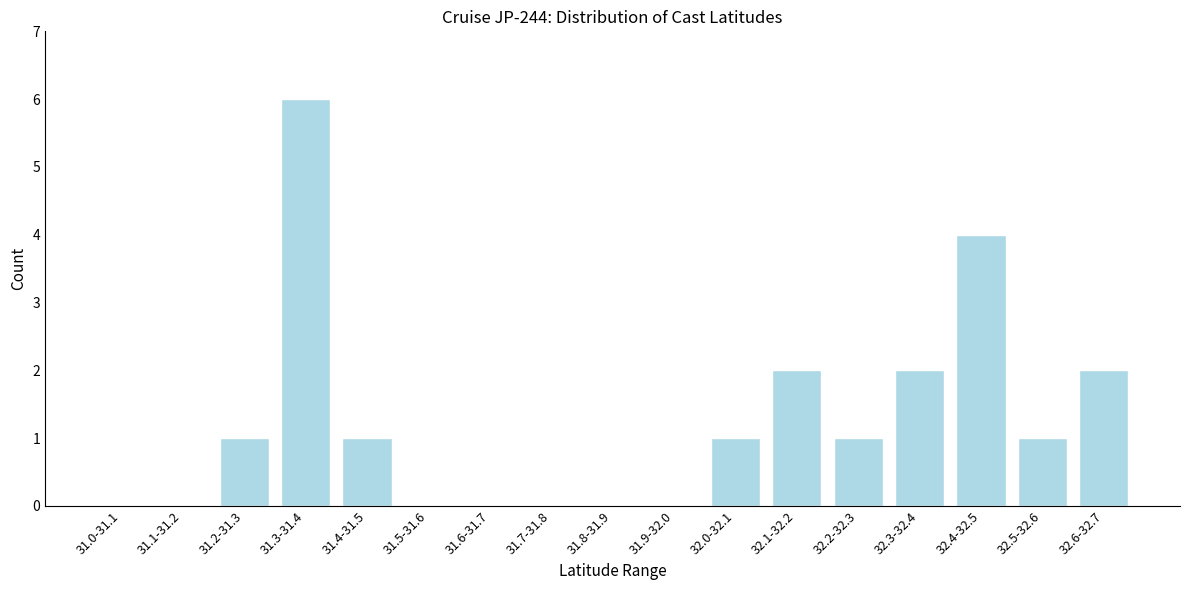

Reading left to right, extract all data points from this chart.

31.0-31.1=0	31.1-31.2=0	31.2-31.3=1	31.3-31.4=6	31.4-31.5=1	31.5-31.6=0	31.6-31.7=0	31.7-31.8=0	31.8-31.9=0	31.9-32.0=0	32.0-32.1=1	32.1-32.2=2	32.2-32.3=1	32.3-32.4=2	32.4-32.5=4	32.5-32.6=1	32.6-32.7=2